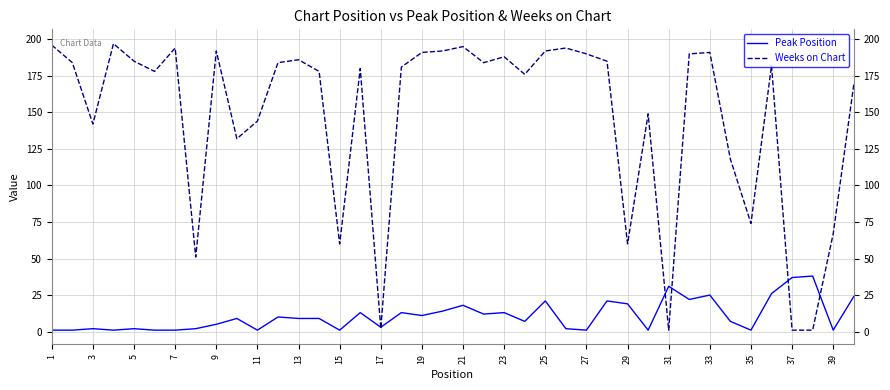

Count the number of categories in the chart.

40